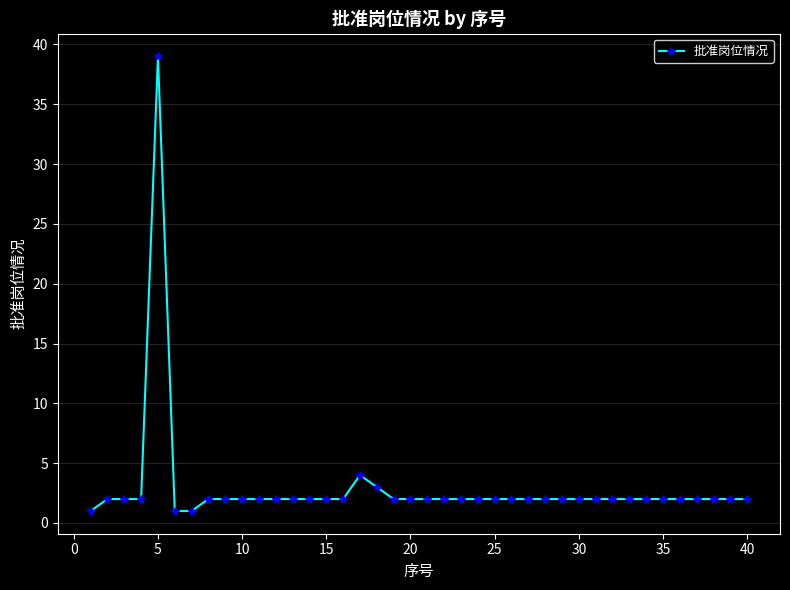

What is the greatest value displayed?

39